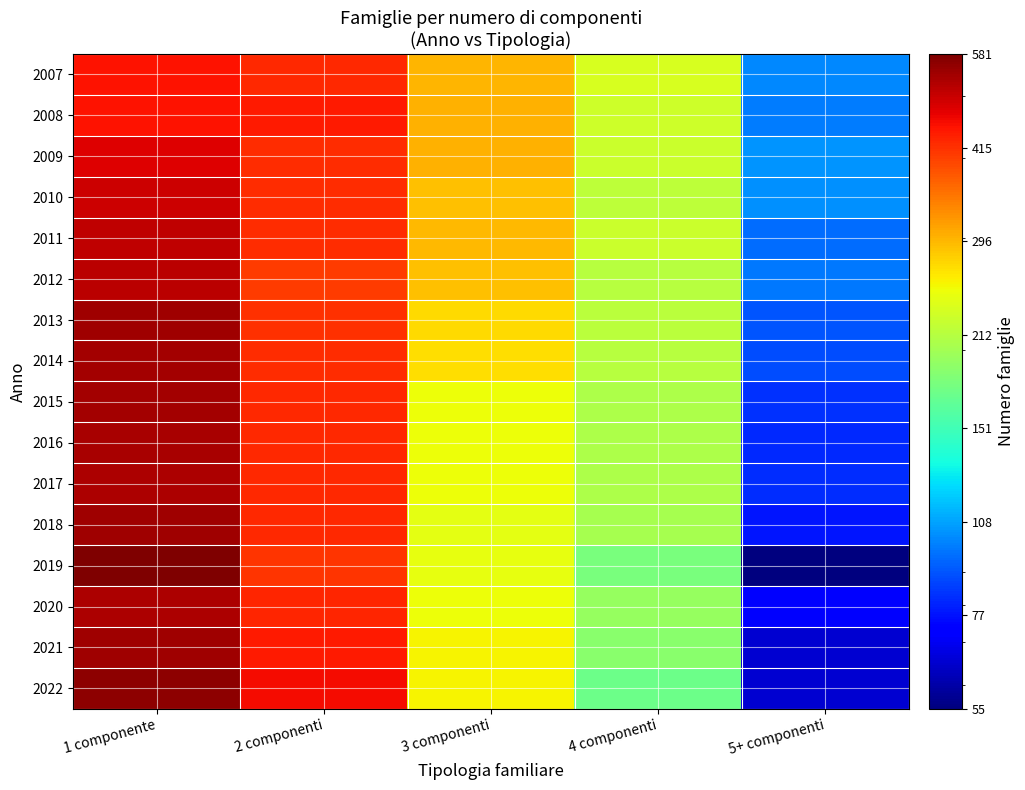

How many categories are shown in the chart?

5